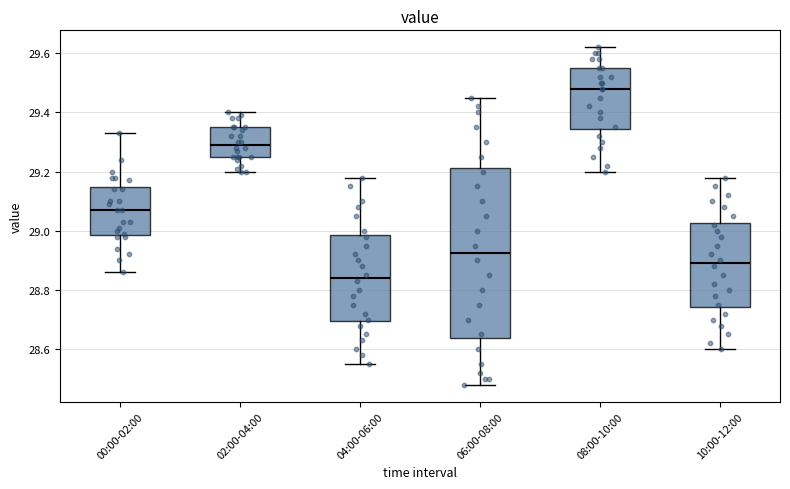

Comparing the boxes themselves (not the whiskers), which one is the tallest?

06:00-08:00